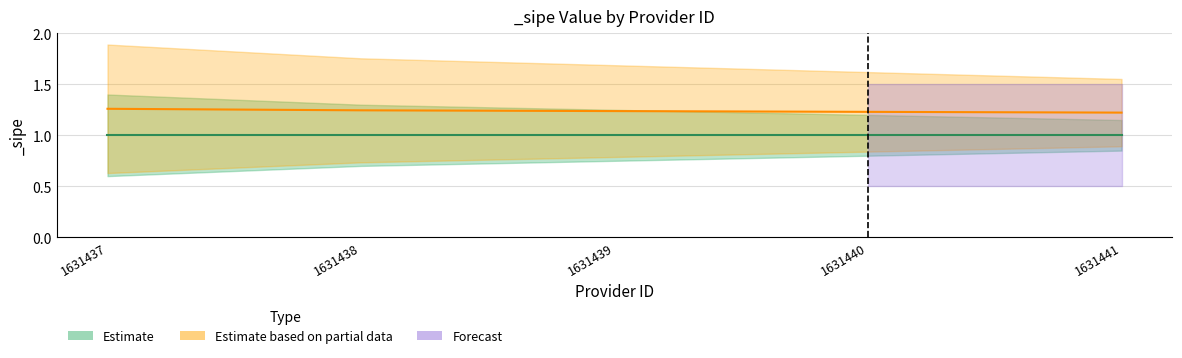

What is the spread (max minus min) of values at 1631439?

0.5